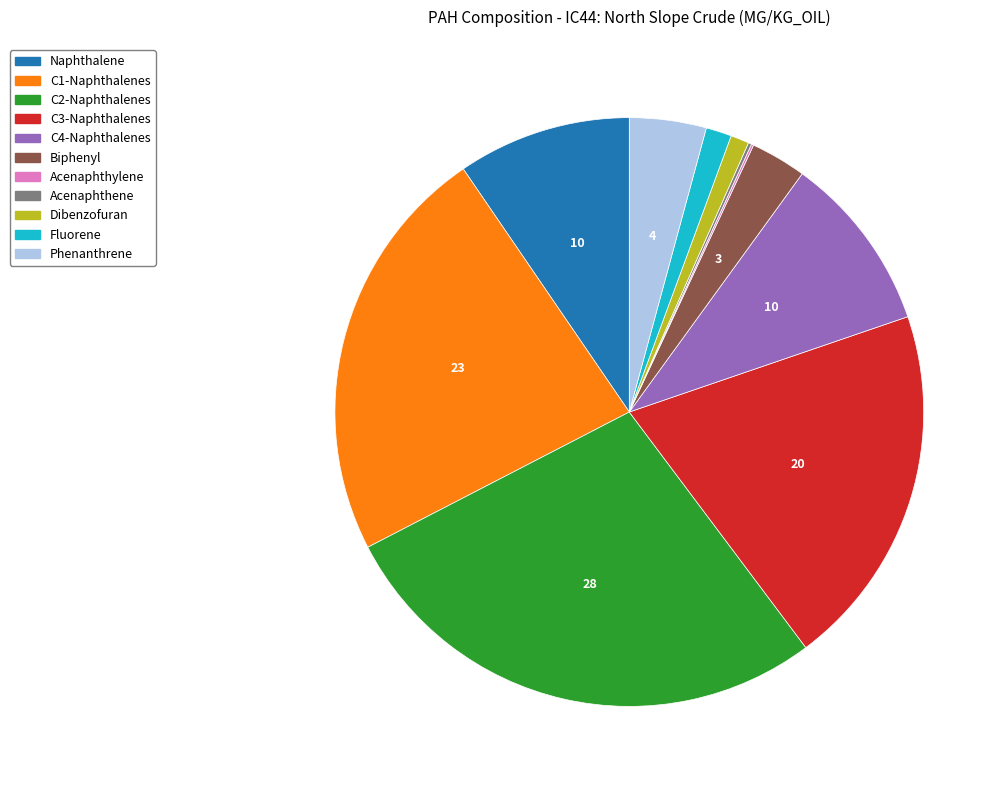

Does C1-Naphthalenes account for over 50% of the chart?

No